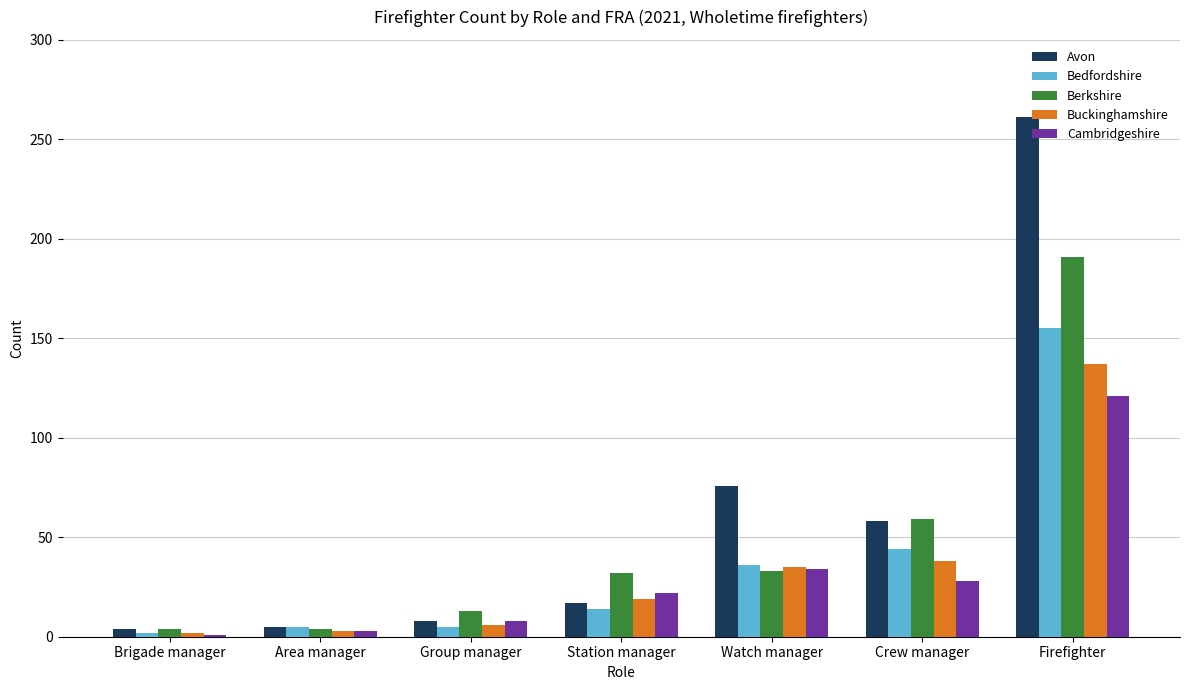

What is the difference between the highest and lowest values at Firefighter?

140